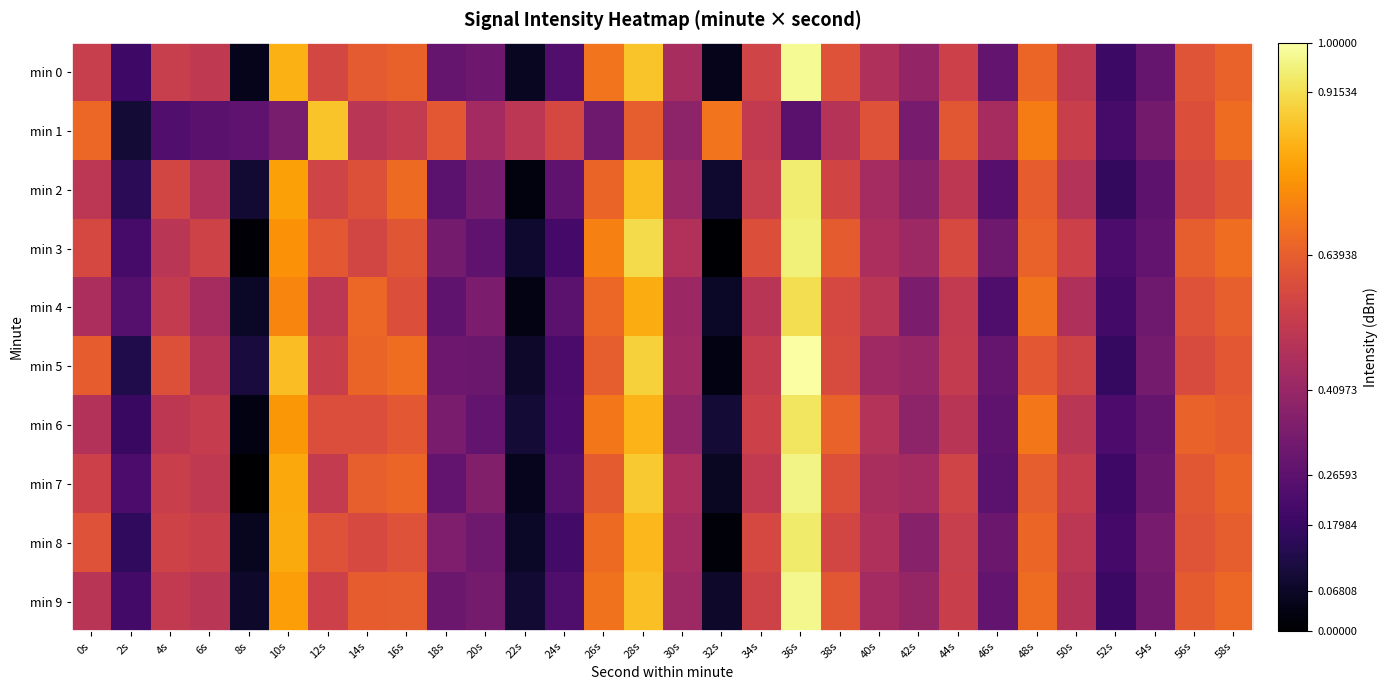

What is the spread (max minus min) of values at 36s?

0.7